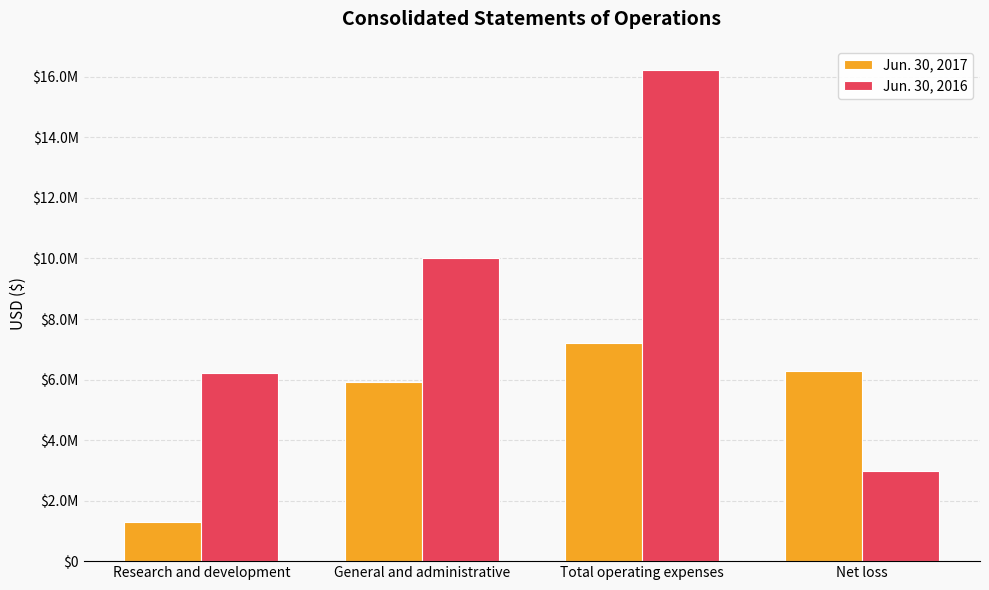

Is the value of Jun. 30, 2016 at Research and development greater than the value of Jun. 30, 2017 at Net loss?

No